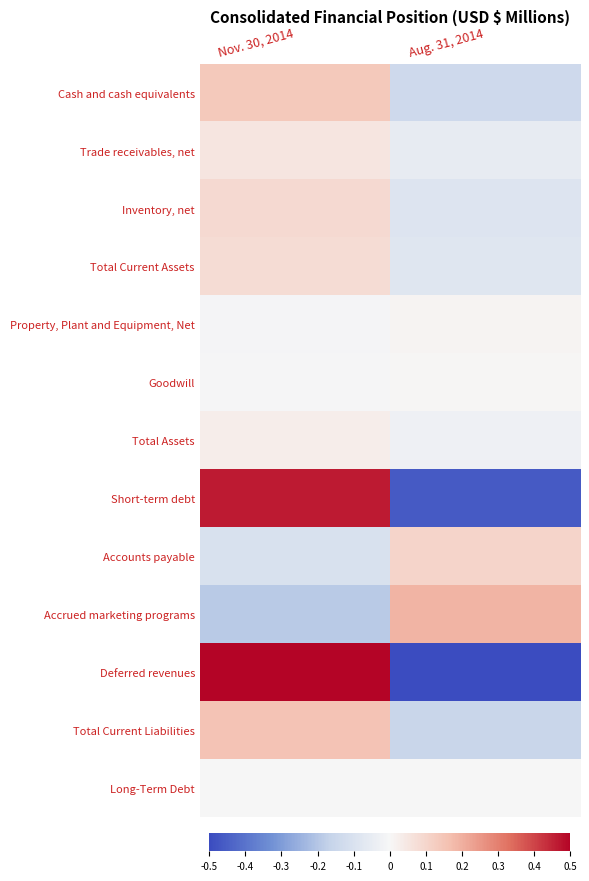

At which category is the sum across all series the highest?

Nov. 30, 2014